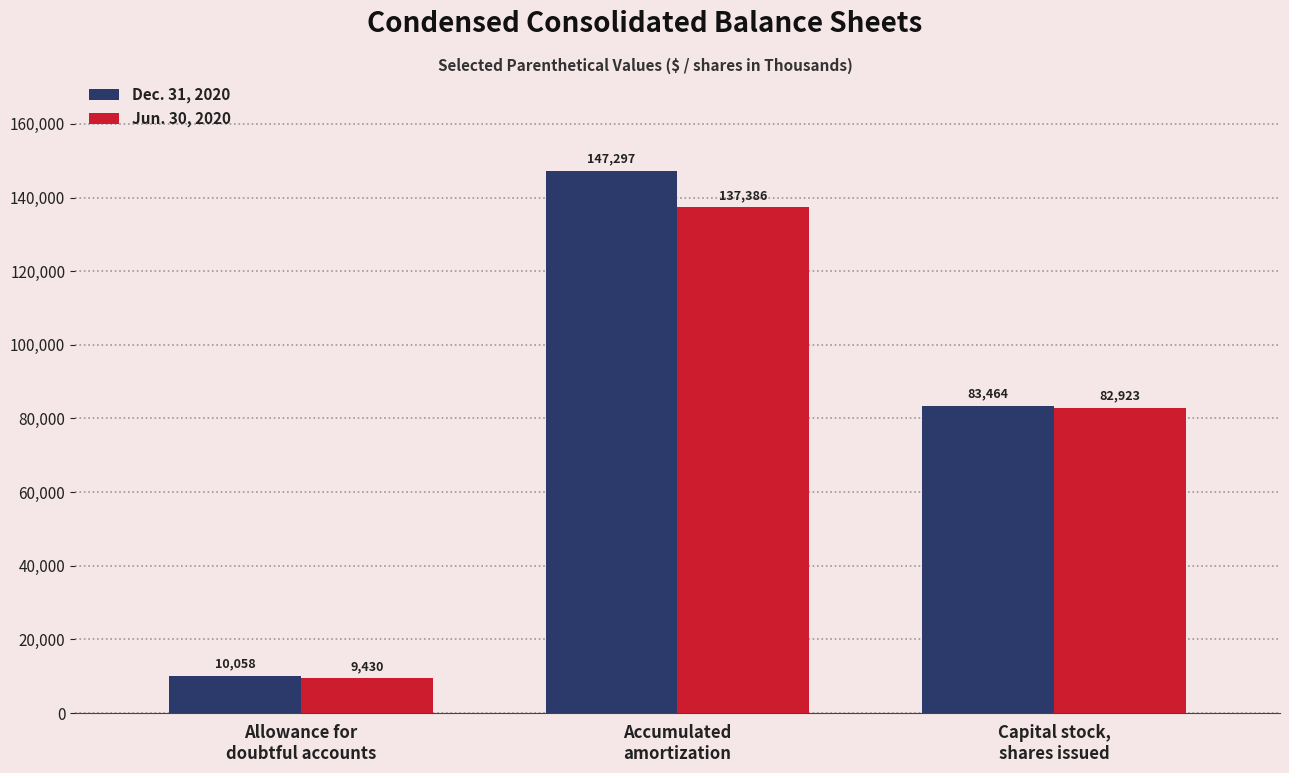

Which series changed the most between Allowance for
doubtful accounts and Accumulated
amortization?

Dec. 31, 2020